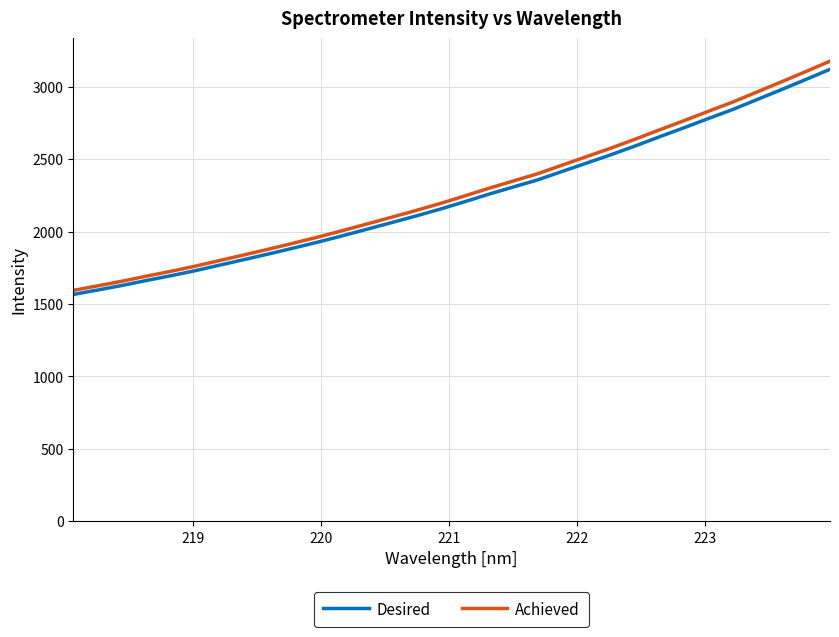

What is the greatest value displayed?

3176.8